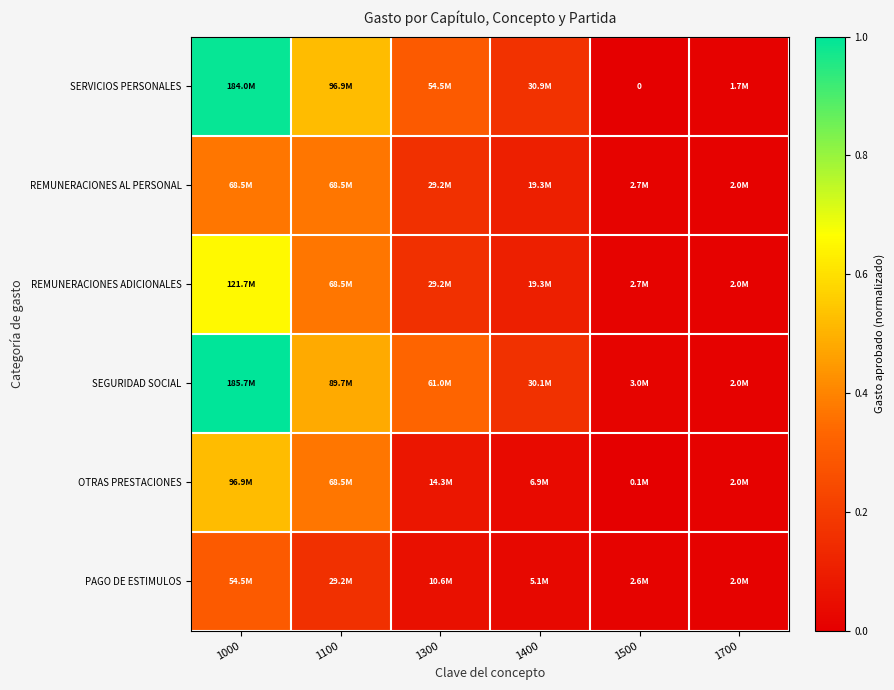

The value of OTRAS PRESTACIONES at 1700 is 0.0. True or false?

False